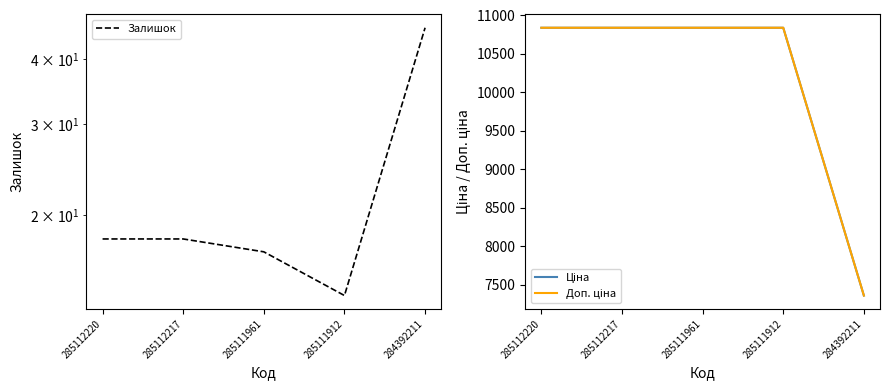

Which series has the largest total across all categories?

Ціна